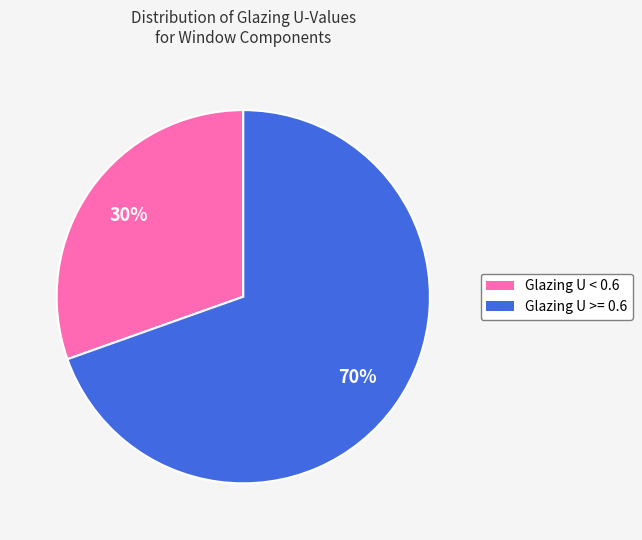

Combined, do Glazing U >= 0.6 and Glazing U < 0.6 account for over 50%?

Yes